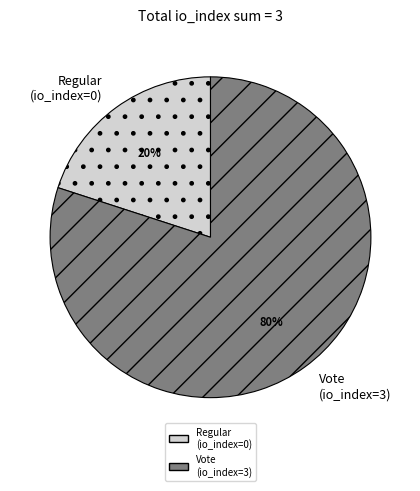

Which category has the smallest portion of the pie?

Regular (io_index=0)